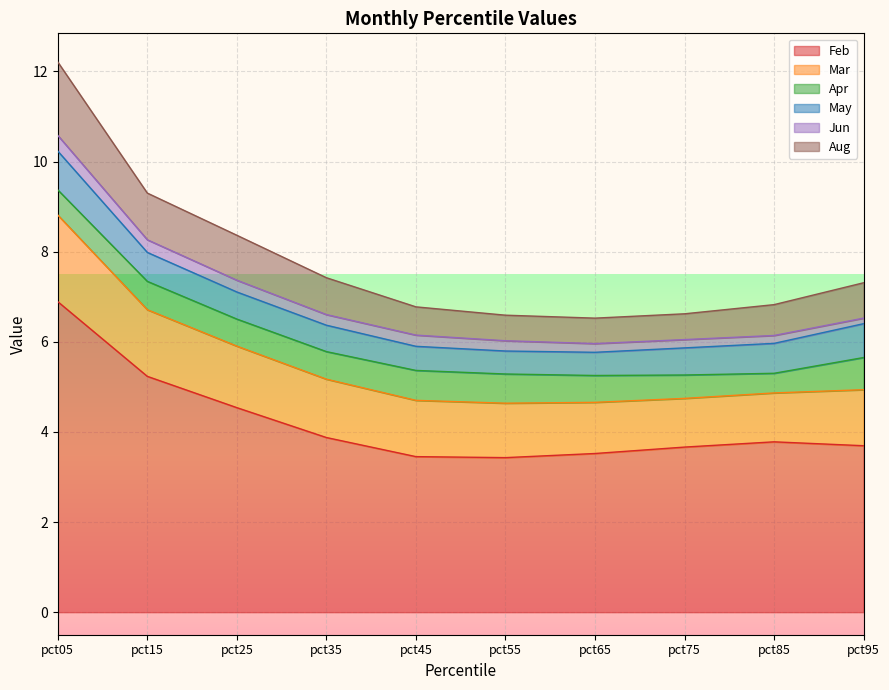

How many lines are shown in the chart?

6